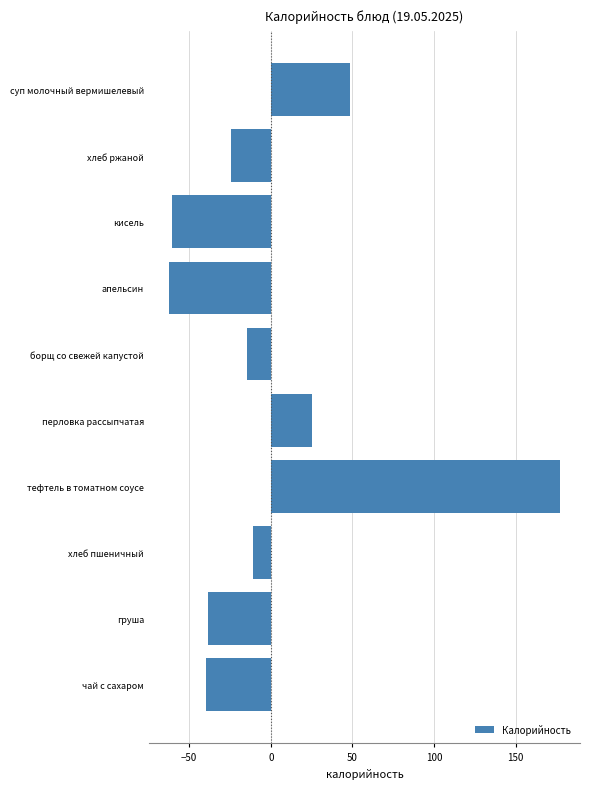

What is the value of the 1st bar from the top?

48.6